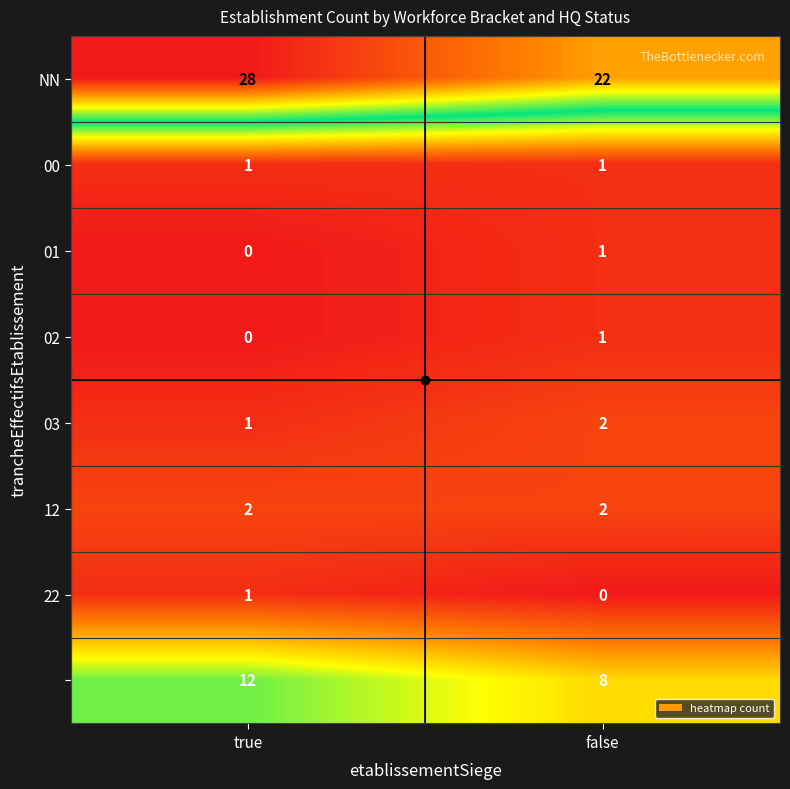

Which category has the highest value across all series?

true